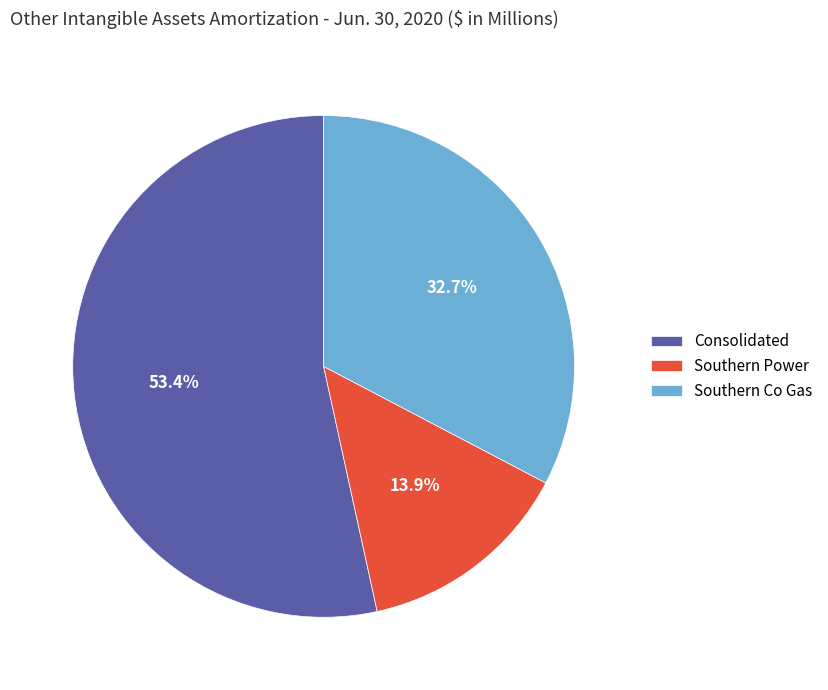

What portion of the pie excludes Southern Power?

86.1%